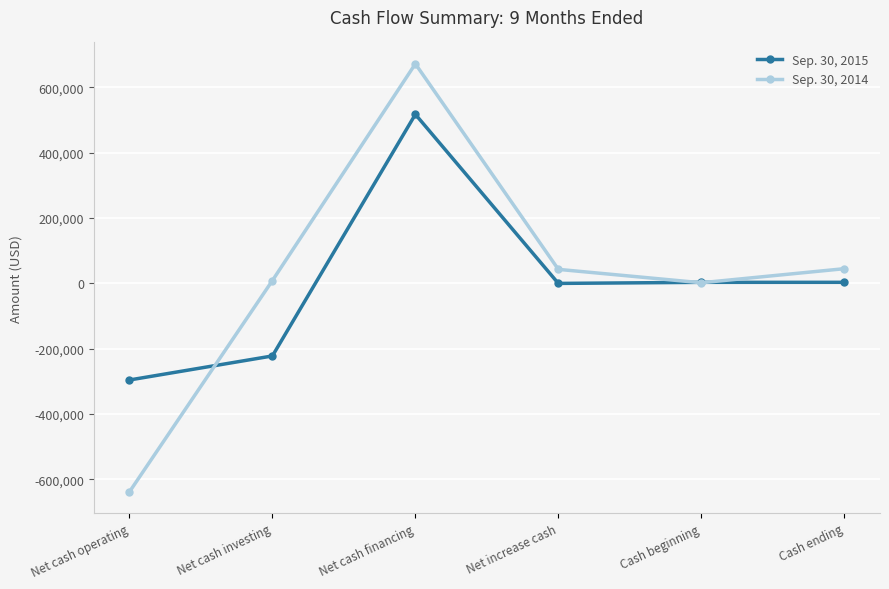

True or false: Sep. 30, 2014 and Sep. 30, 2015 intersect in this chart.

True